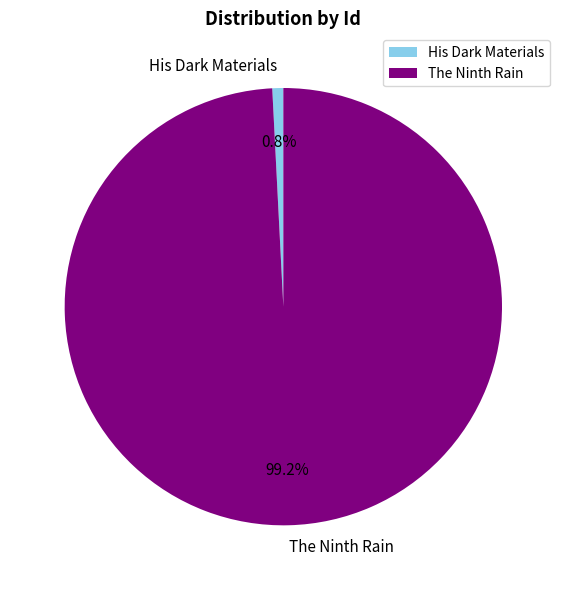

Does any single category account for the majority?

Yes